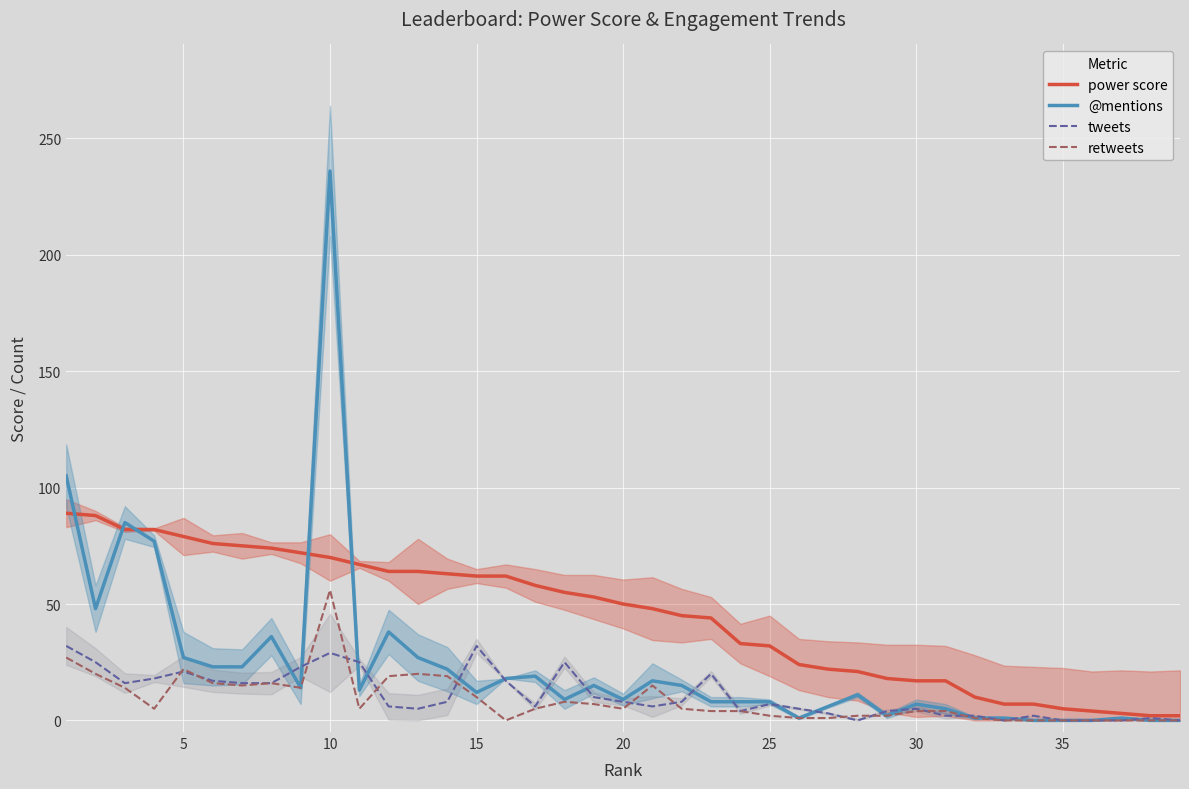

What is the maximum value for @mentions?

236